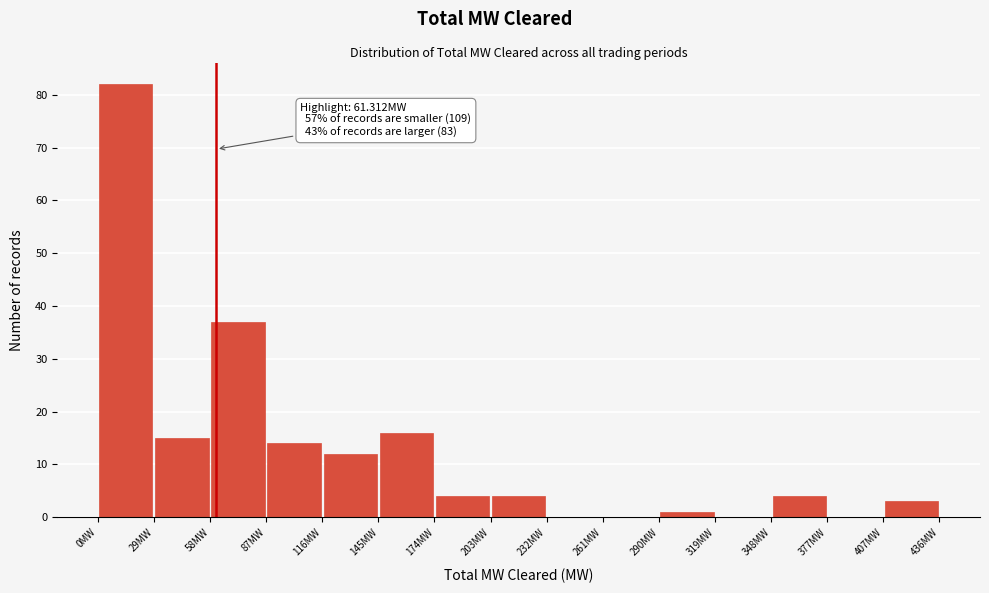

Which range on the x-axis has the tallest bar?

0 to 30